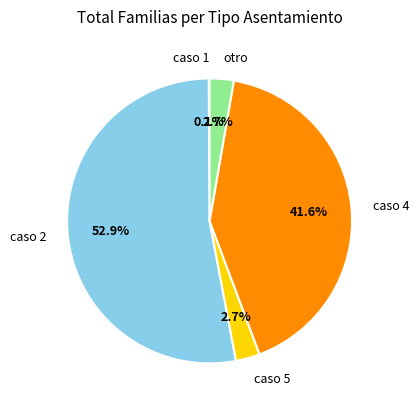

Which category has the biggest portion of the pie?

caso 2